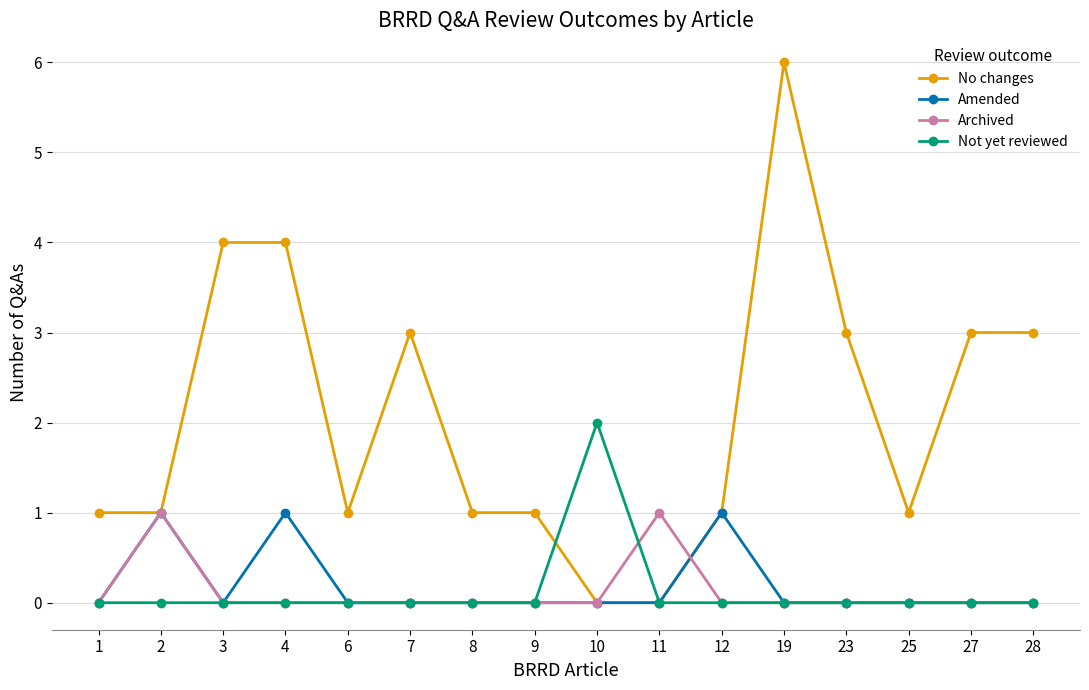

How many Archived values are between 0 and 1?

16